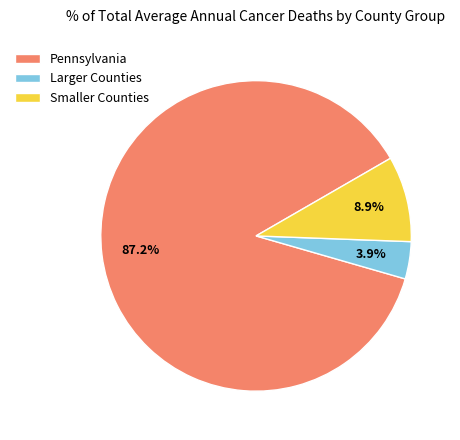

Rank the categories by value from highest to lowest.

Pennsylvania, Smaller Counties, Larger Counties